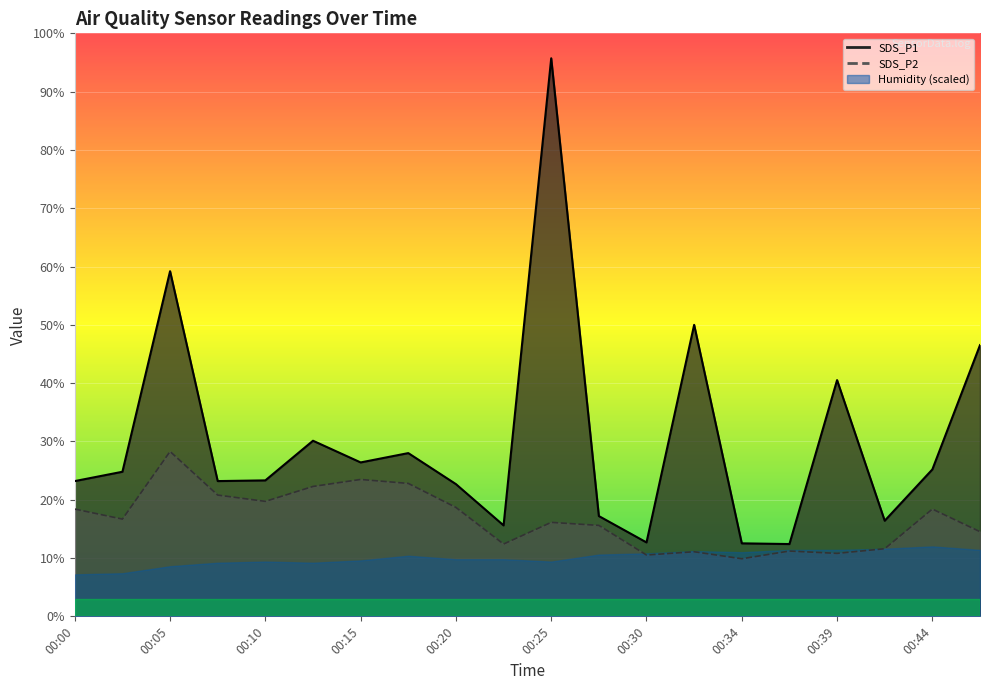

At which label does SDS_P1 first exceed 24?

00:02